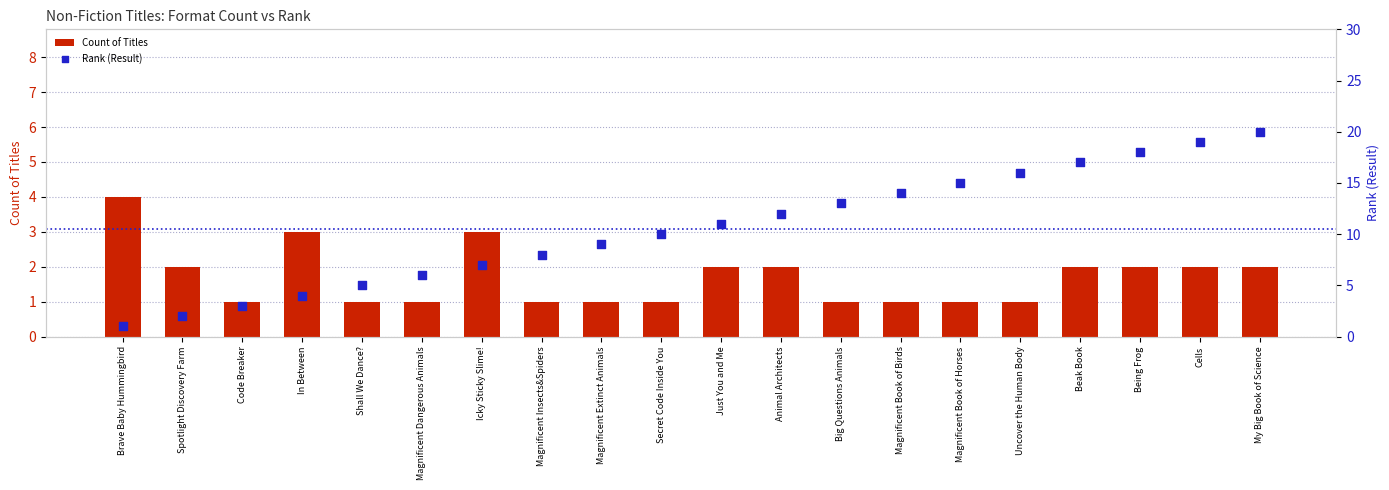

Which series reaches the minimum Y coordinate?

Count of Titles